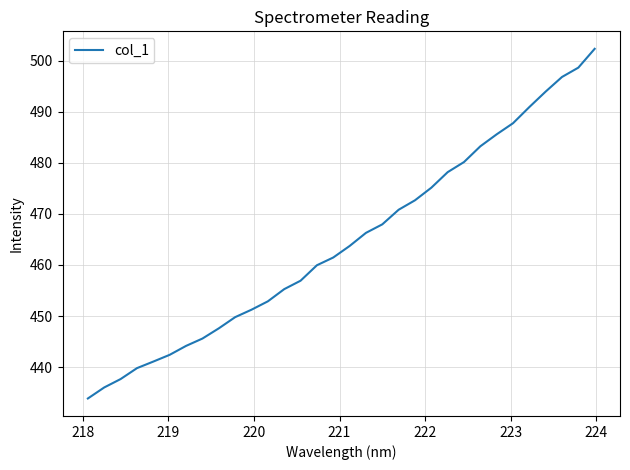

What is the greatest value displayed?

502.3